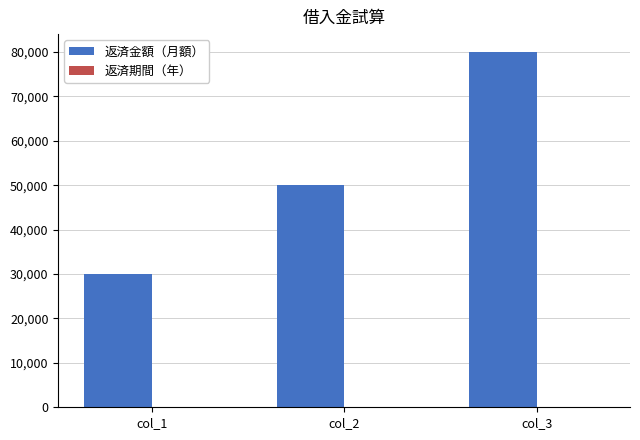

Read the 返済金額（月額） value at col_1.

30000